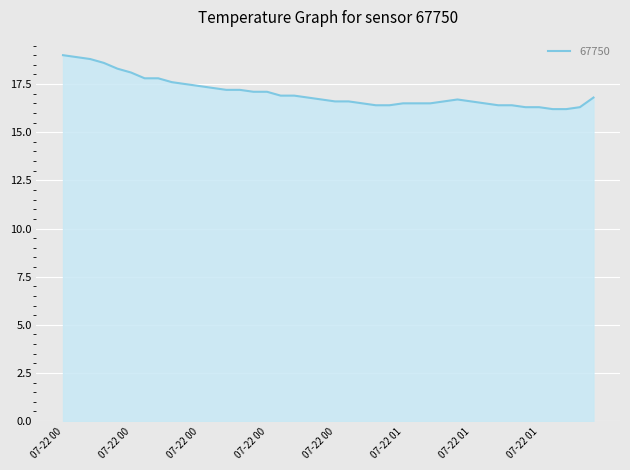

What is the greatest value displayed?

19.0